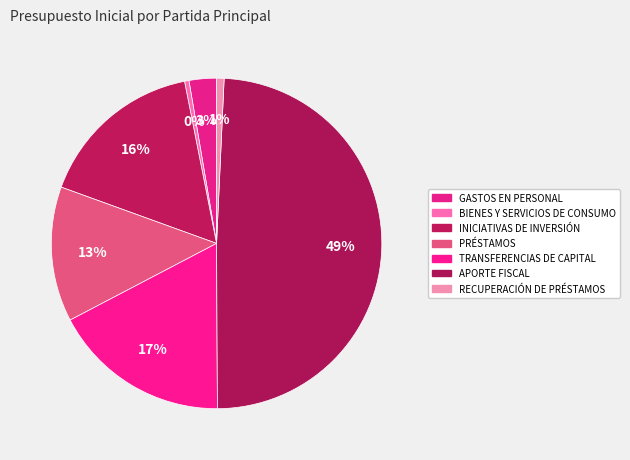

Which category has the smallest portion of the pie?

BIENES Y SERVICIOS DE CONSUMO